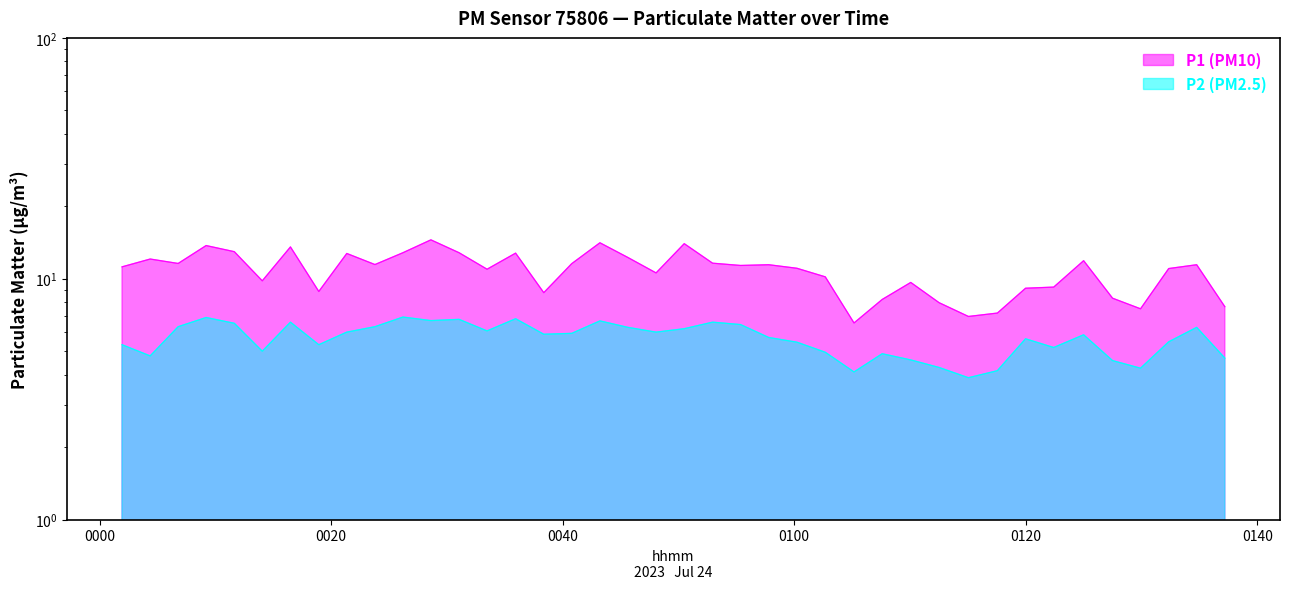

True or false: P1 and P2 intersect in this chart.

False